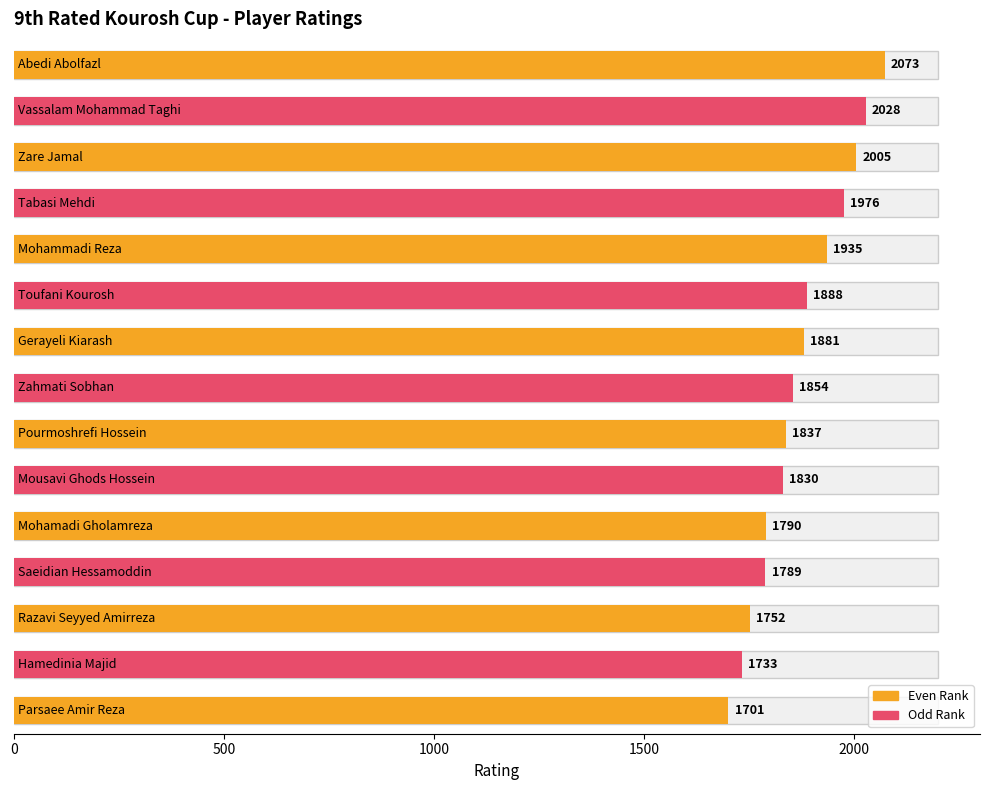

Between 1000 and 6, which is larger?

1000